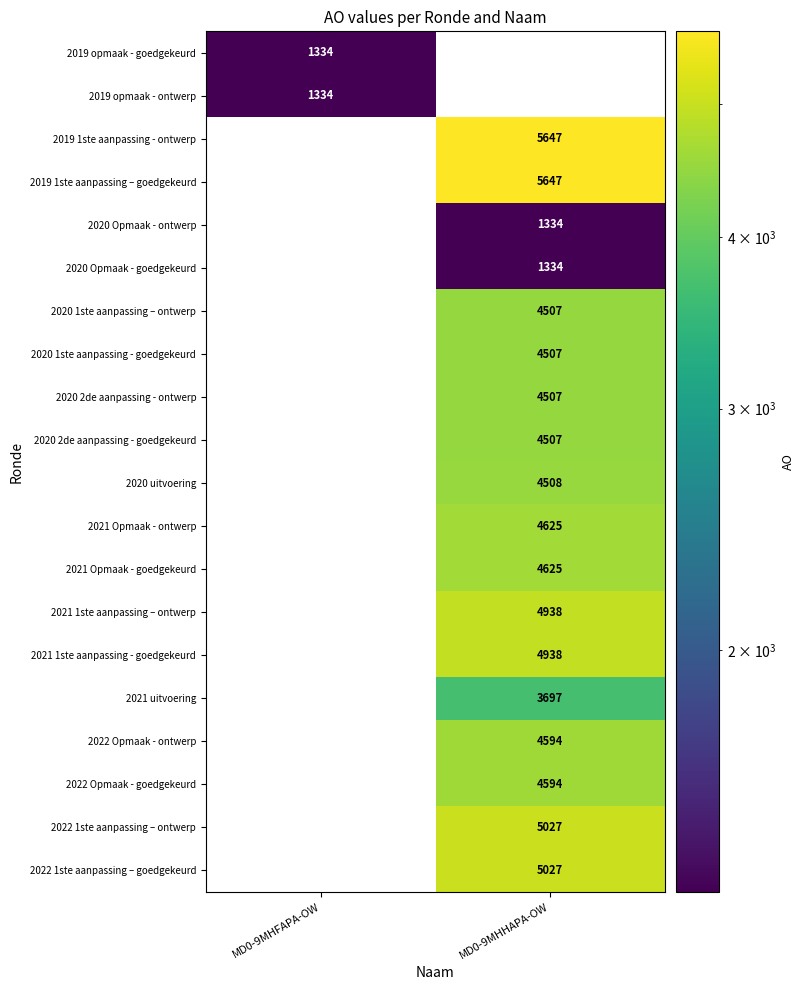

Is the value of 2022 Opmaak - goedgekeurd at MD0-9MHHAPA-OW greater than the value of 2020 2de aanpassing - goedgekeurd at MD0-9MHHAPA-OW?

Yes